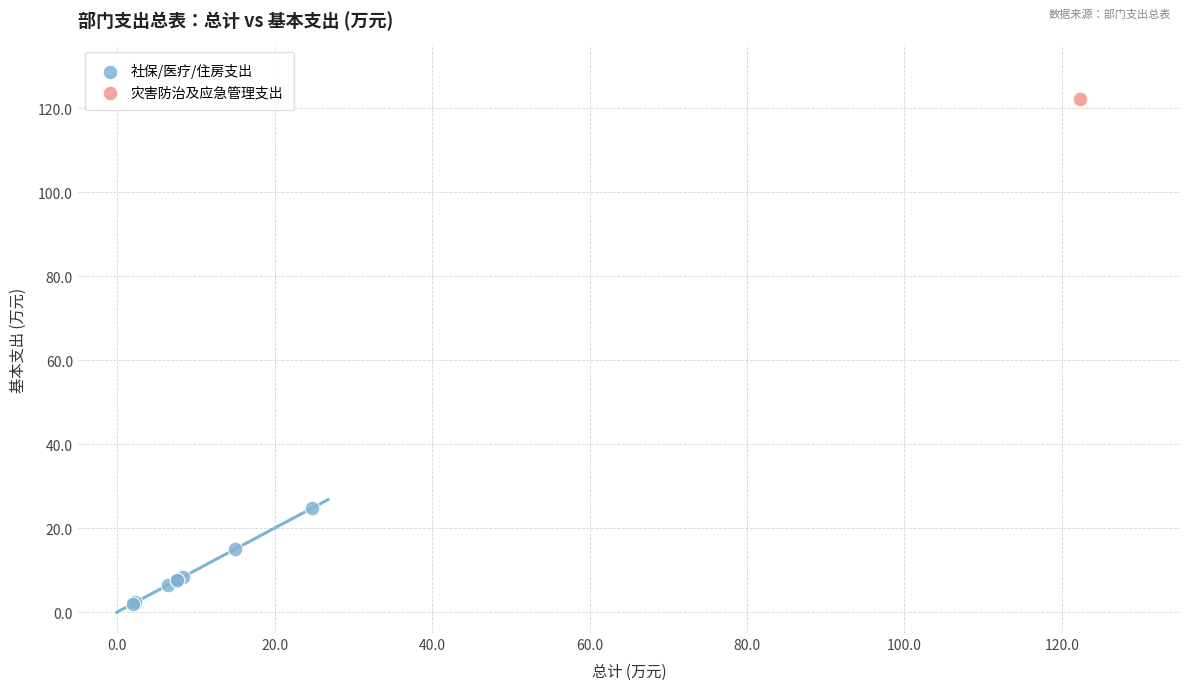

What are all the series names shown in the legend?

社保/医疗/住房支出, 灾害防治及应急管理支出